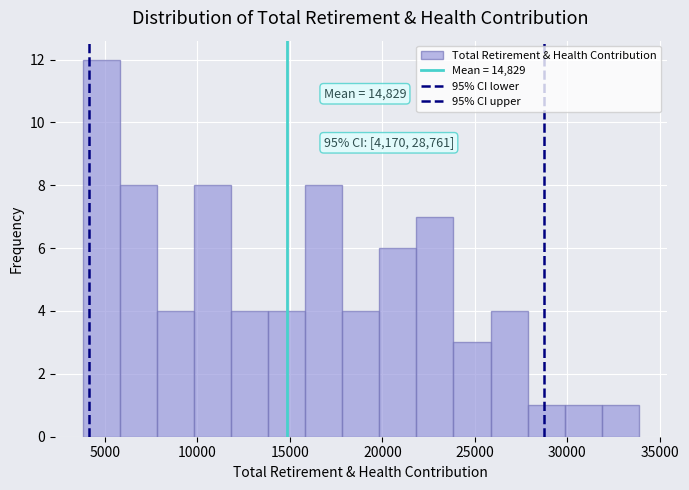

Which range on the x-axis has the tallest bar?

4000 to 6000